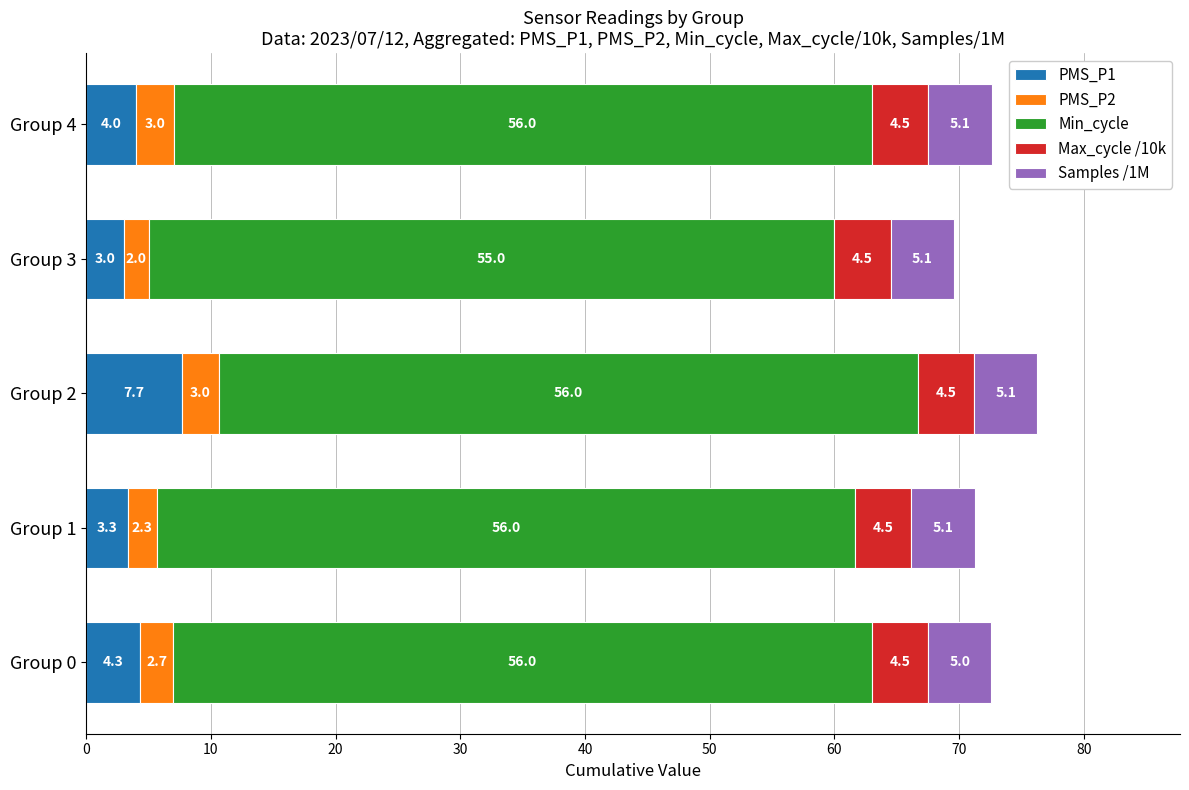

At which category is the sum across all series the highest?

Group 2